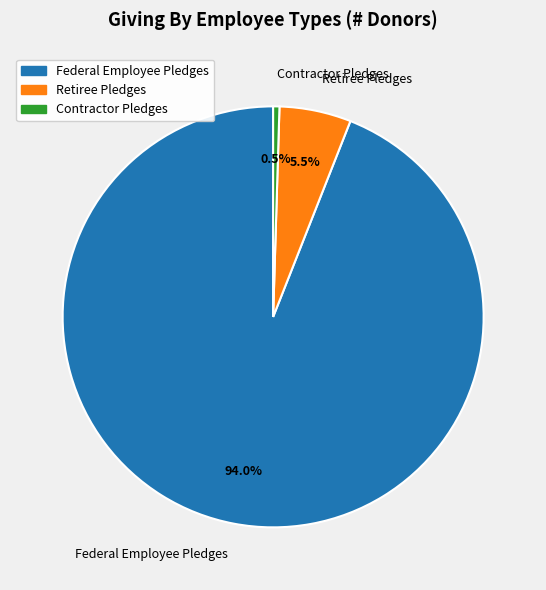

Between Contractor Pledges and Federal Employee Pledges, which is larger?

Federal Employee Pledges